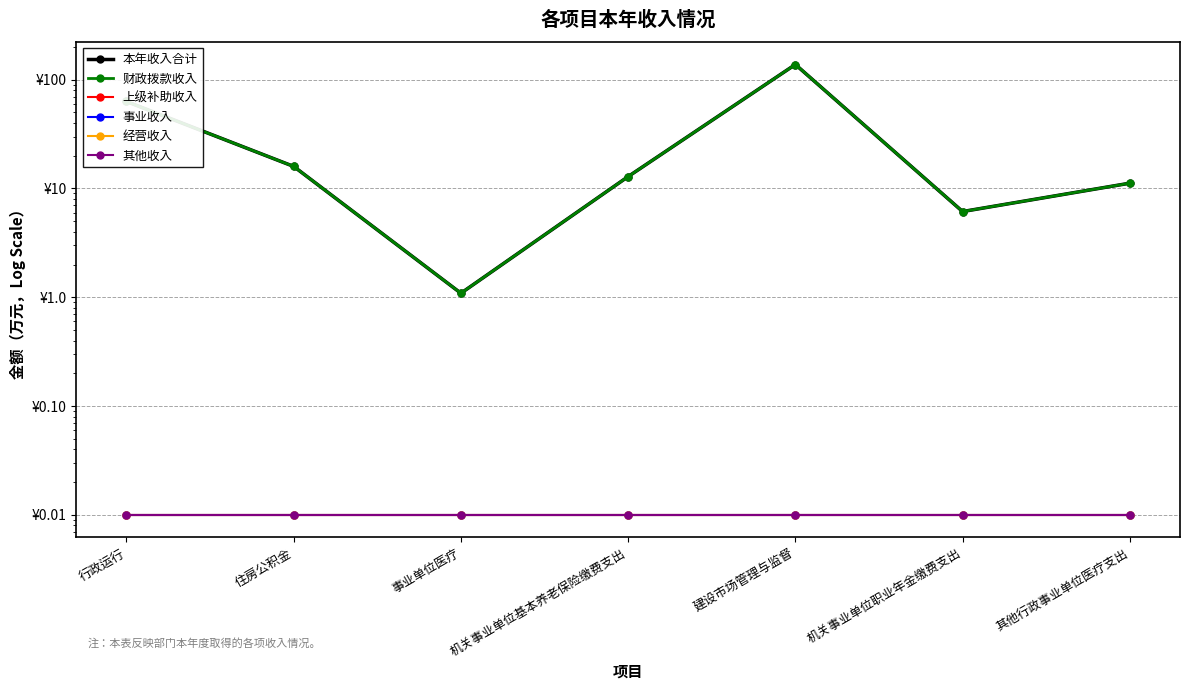

List the labels in order of 经营收入 value, smallest first.

行政运行, 住房公积金, 事业单位医疗, 机关事业单位基本养老保险缴费支出, 建设市场管理与监督, 机关事业单位职业年金缴费支出, 其他行政事业单位医疗支出